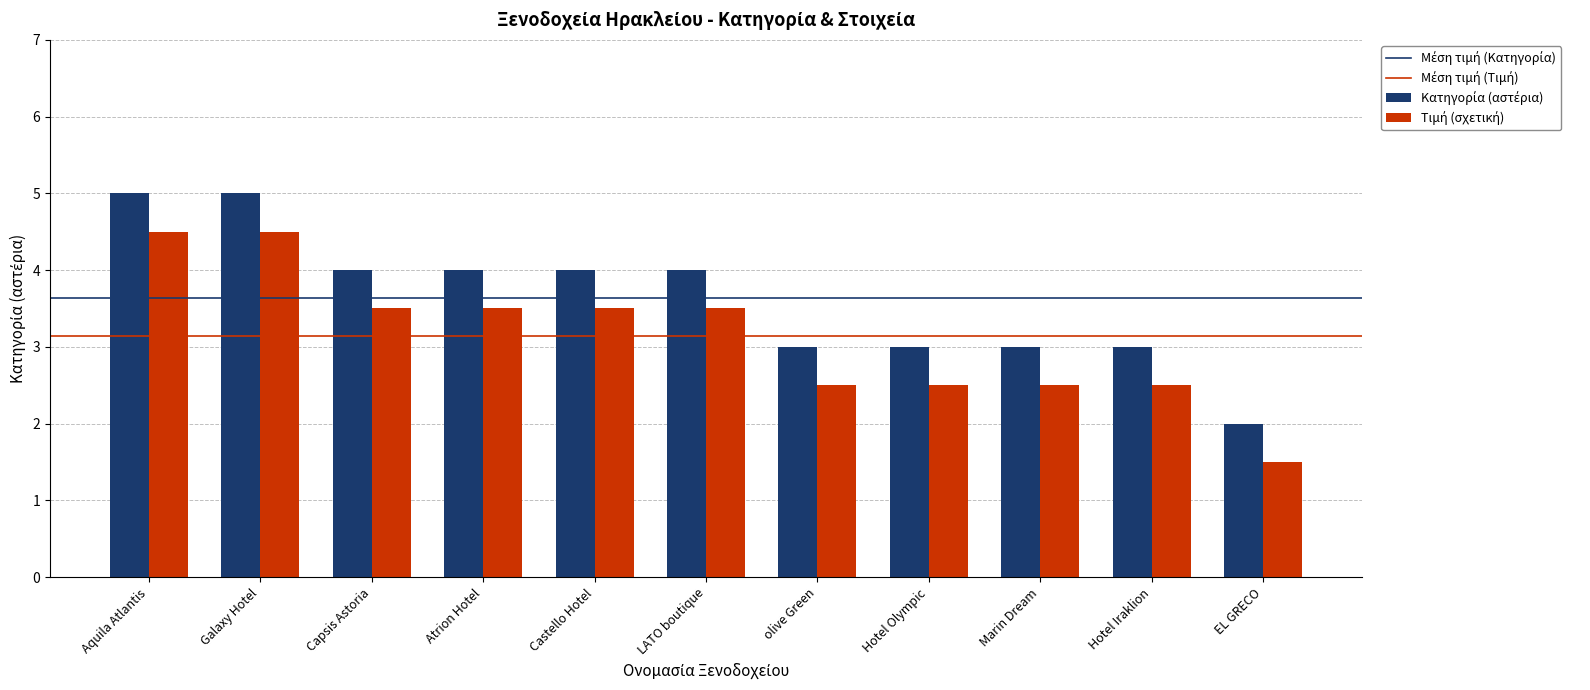

What position from the left is Atrion Hotel?

4